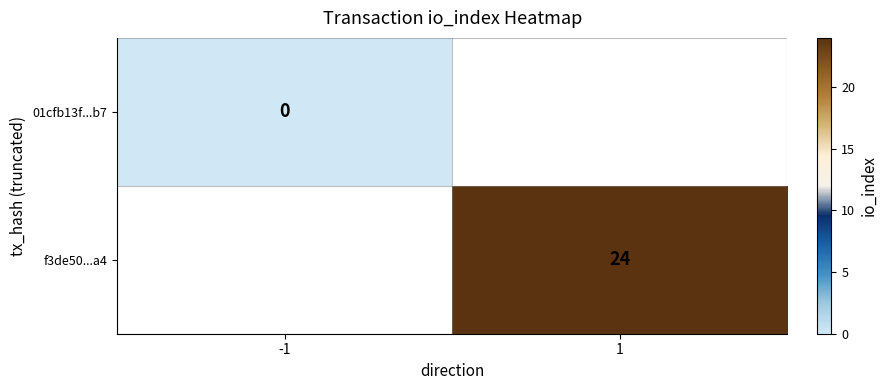

What is the maximum value shown in the chart?

24.0